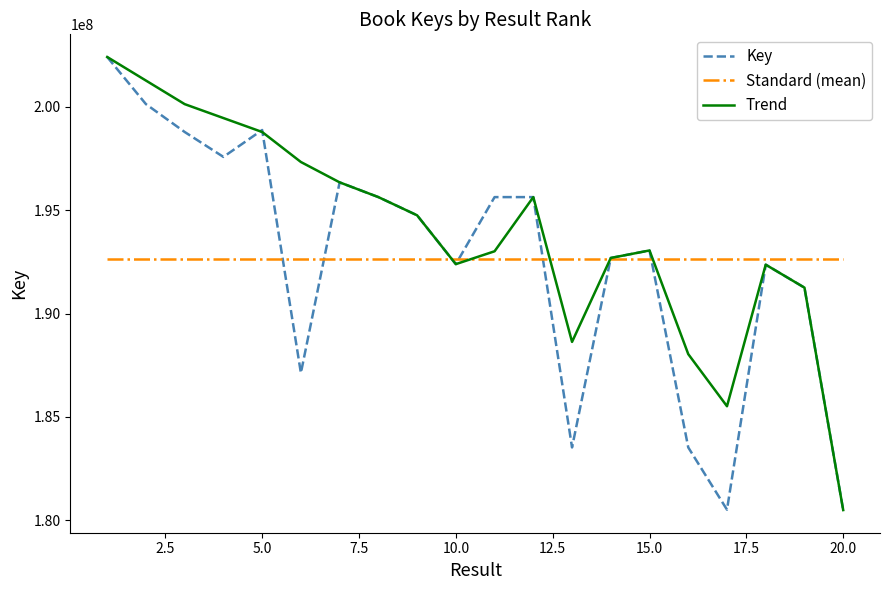

What is the highest value of the Standard (mean) series?

192636523.4